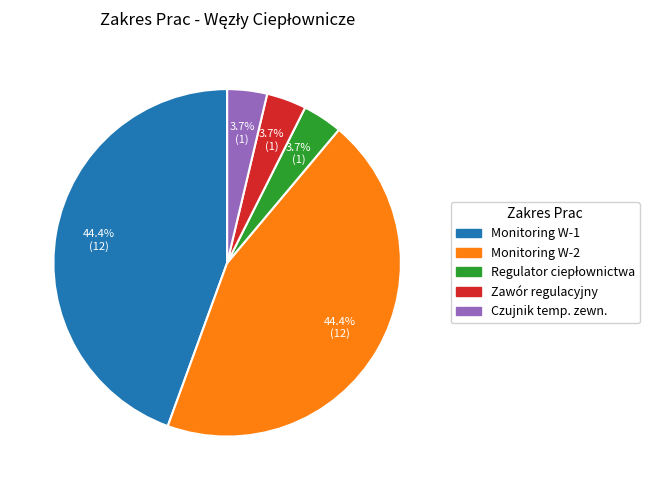

How many slices are in this pie chart?

5